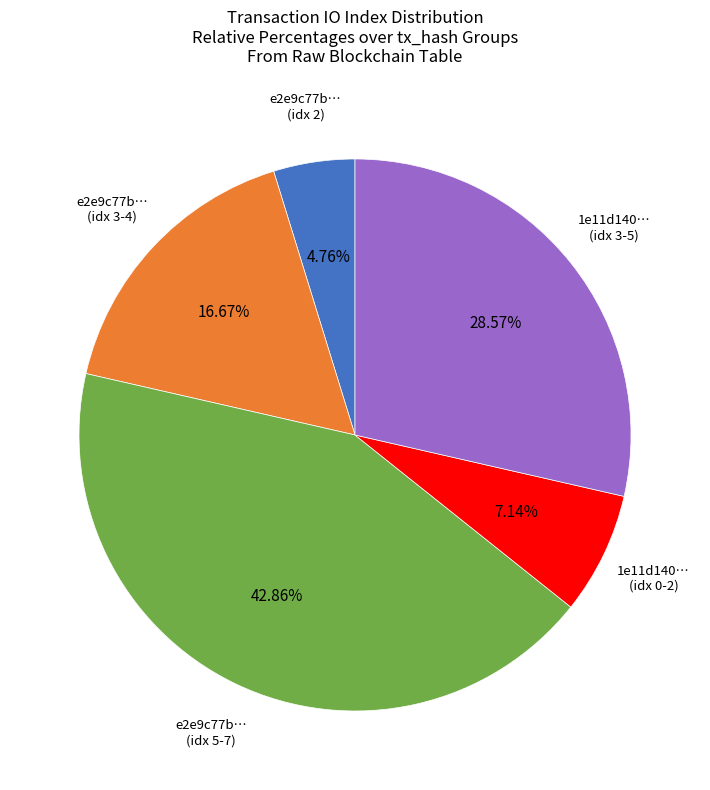

Rank the categories by value from highest to lowest.

e2e9c77b… (idx 5-7), 1e11d140… (idx 3-5), e2e9c77b… (idx 3-4), 1e11d140… (idx 0-2), e2e9c77b… (idx 2)